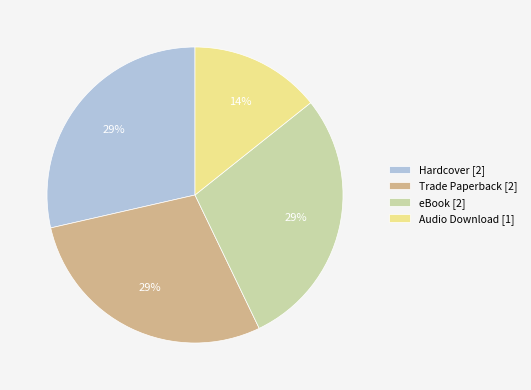

What is the ratio of the value at Audio Download to the value at Hardcover?

0.5